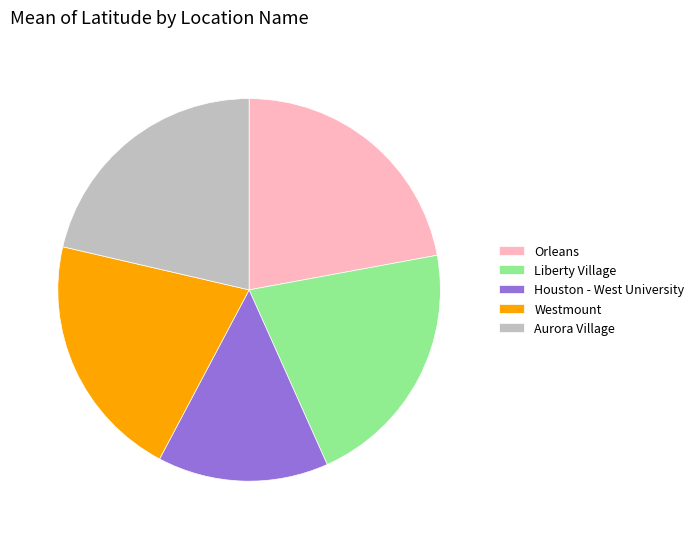

The Houston - West University slice represents 14% of the pie. True or false?

True